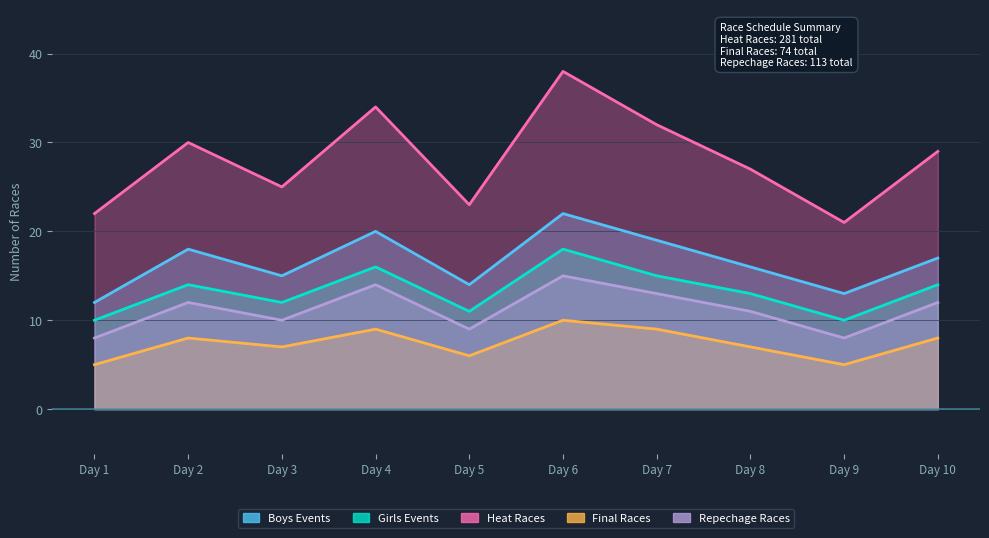

Reading right to left, list all the values displayed in this chart.

Boys Events: 17	13	16	19	22	14	20	15	18	12
Girls Events: 14	10	13	15	18	11	16	12	14	10
Heat Races: 29	21	27	32	38	23	34	25	30	22
Final Races: 8	5	7	9	10	6	9	7	8	5
Repechage Races: 12	8	11	13	15	9	14	10	12	8